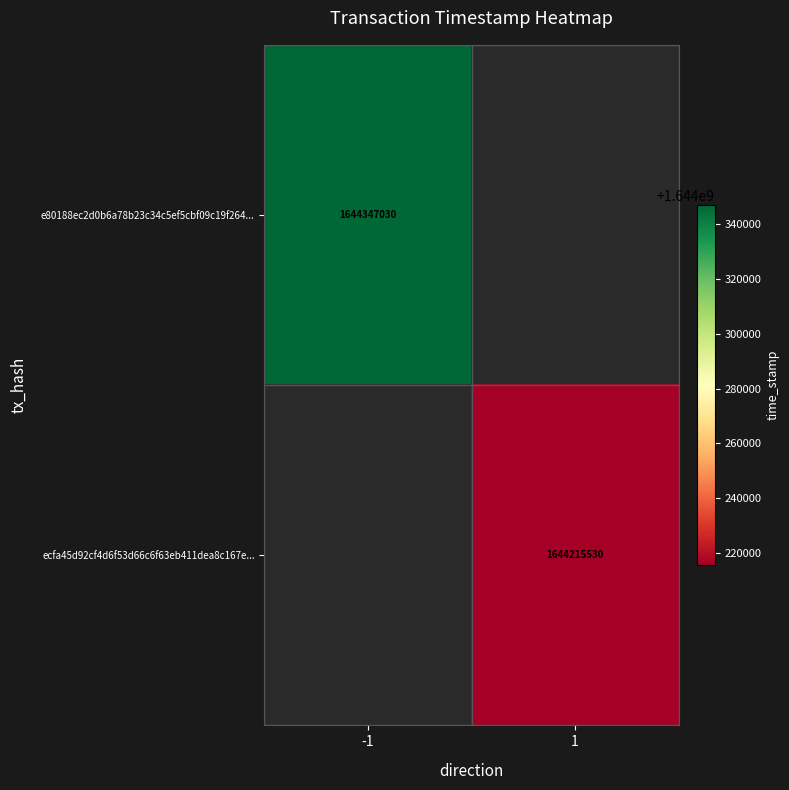

Which label corresponds to the smallest value in the chart?

1